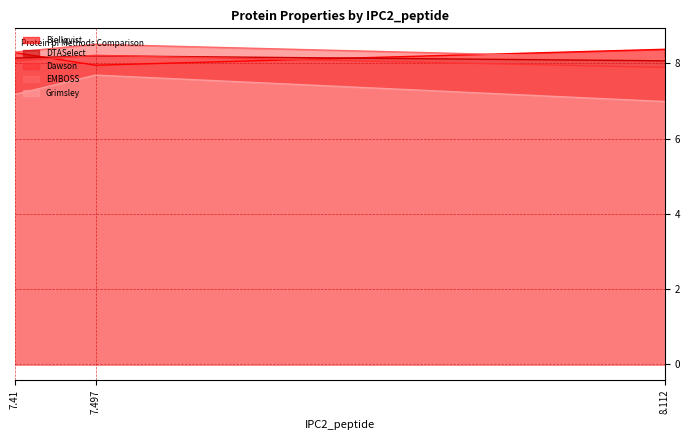

At which category is the sum across all series the highest?

7.497